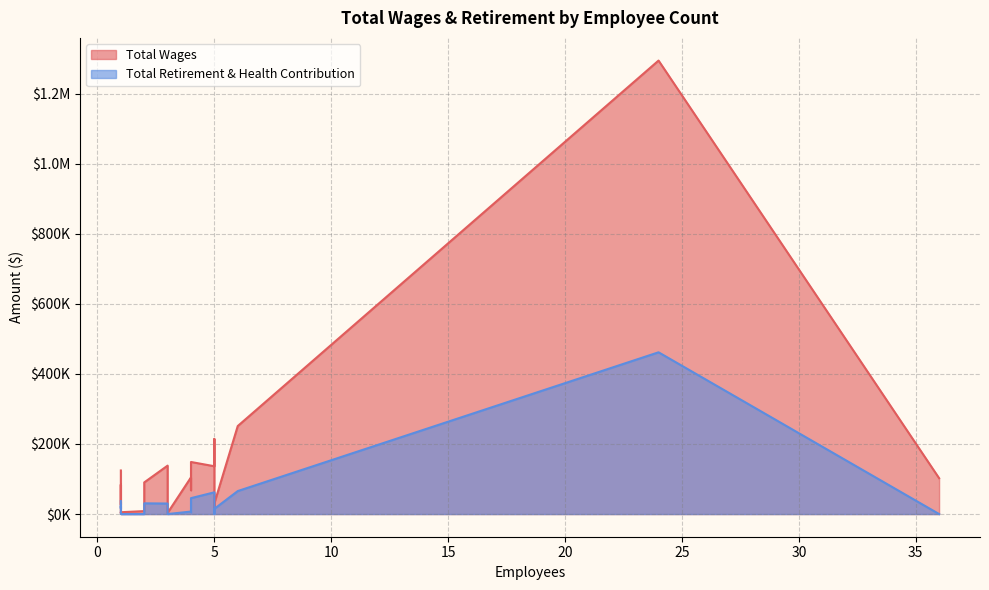

What is the highest value of the Total Retirement & Health Contribution series?

461680